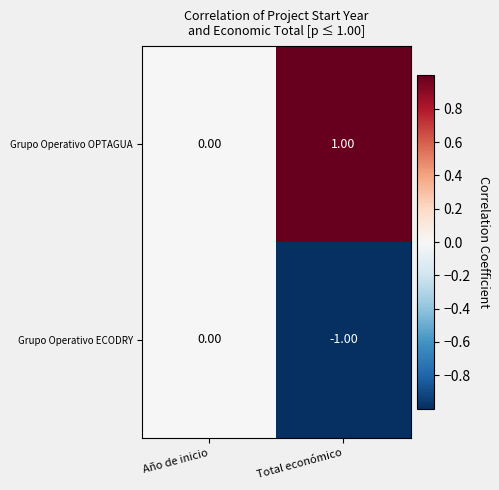

What is the spread (max minus min) of values at Total económico?

2